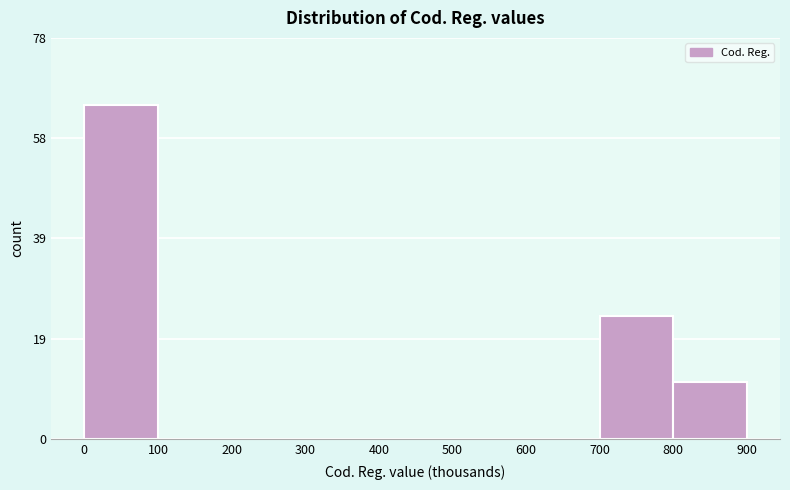

Reading left to right, transcribe all the data shown in this chart.

0=65	100=0	200=0	300=0	400=0	500=0	600=0	700=24	800=11